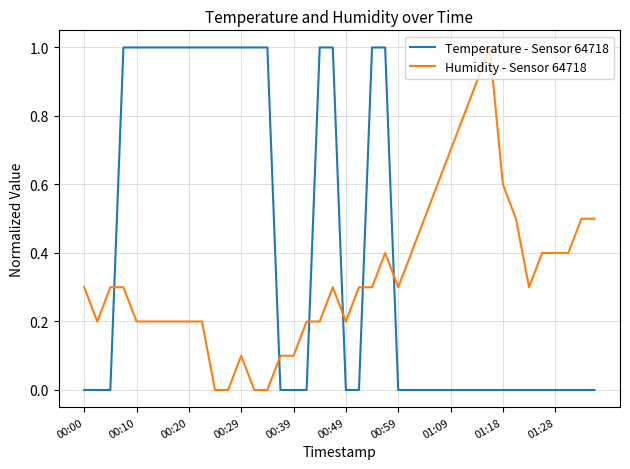

What is the average value of the Humidity - Sensor 64718 series?

0.3